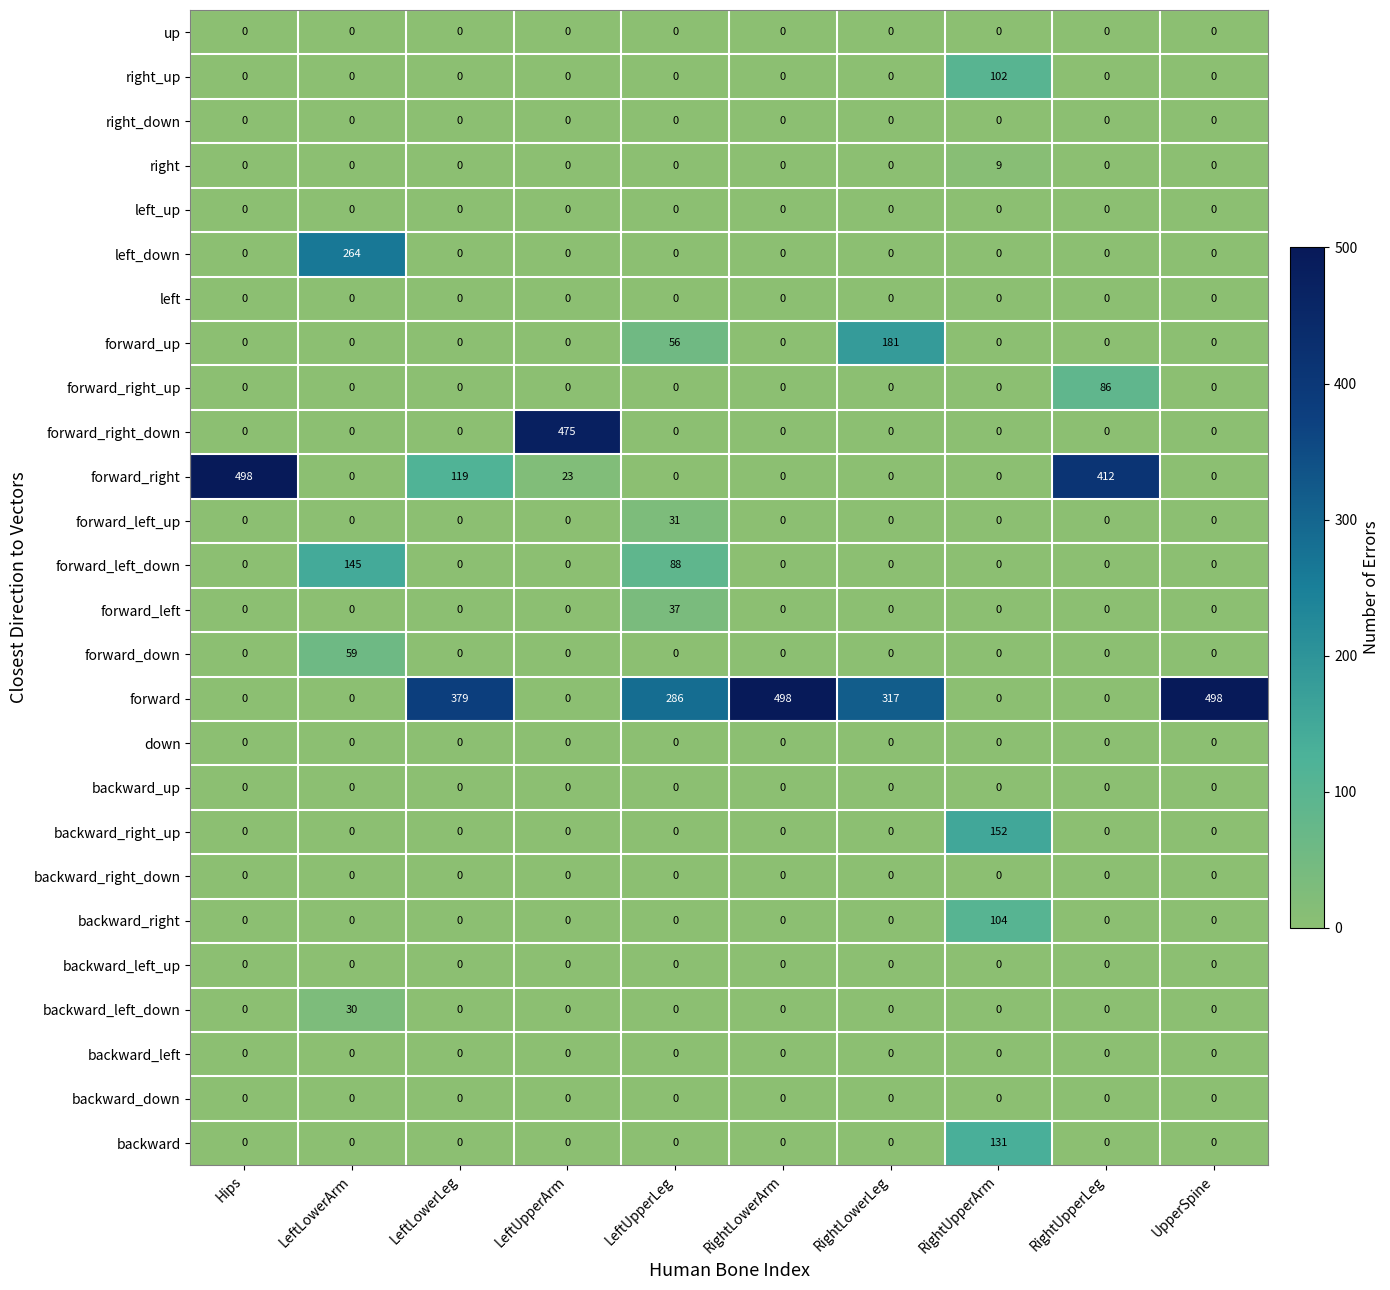

What is the difference between the highest and lowest values at Hips?

498